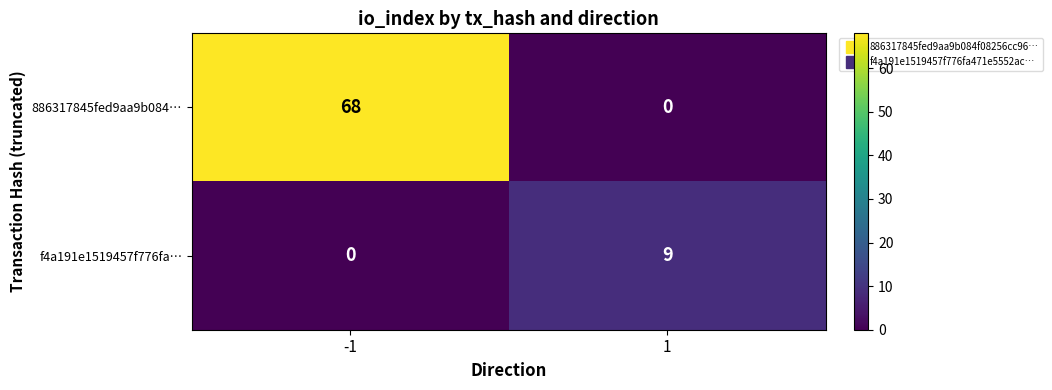

At which category is the sum across all series the highest?

-1